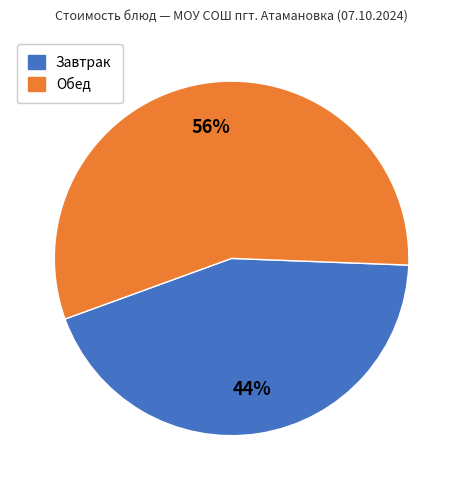

Is there a majority slice in this chart?

Yes